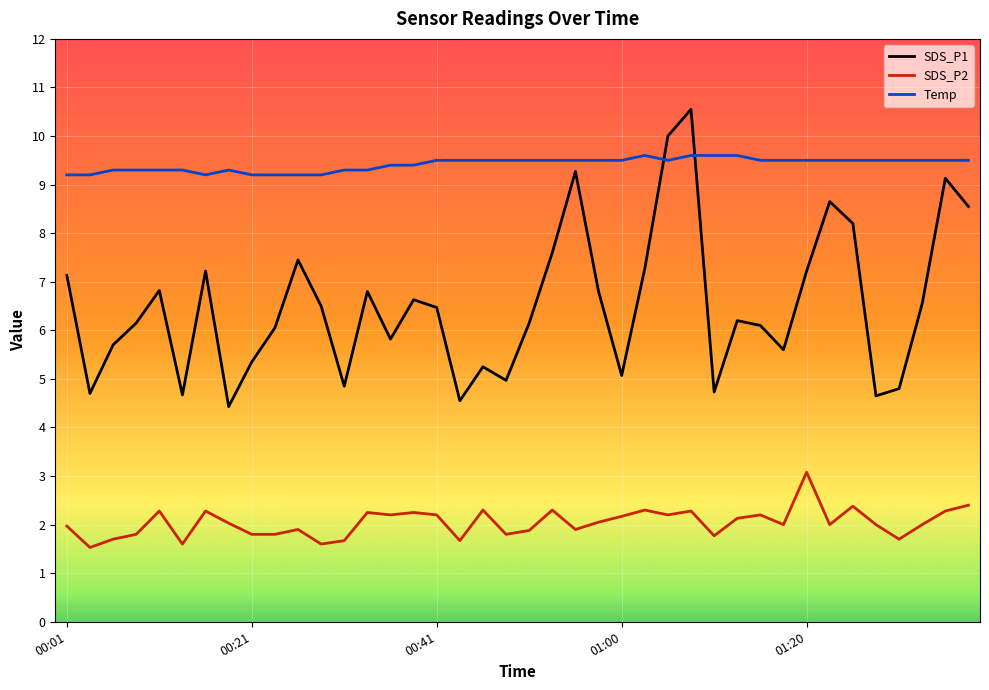

What is the difference between the maximum and minimum values in the SDS_P1 series?

6.1